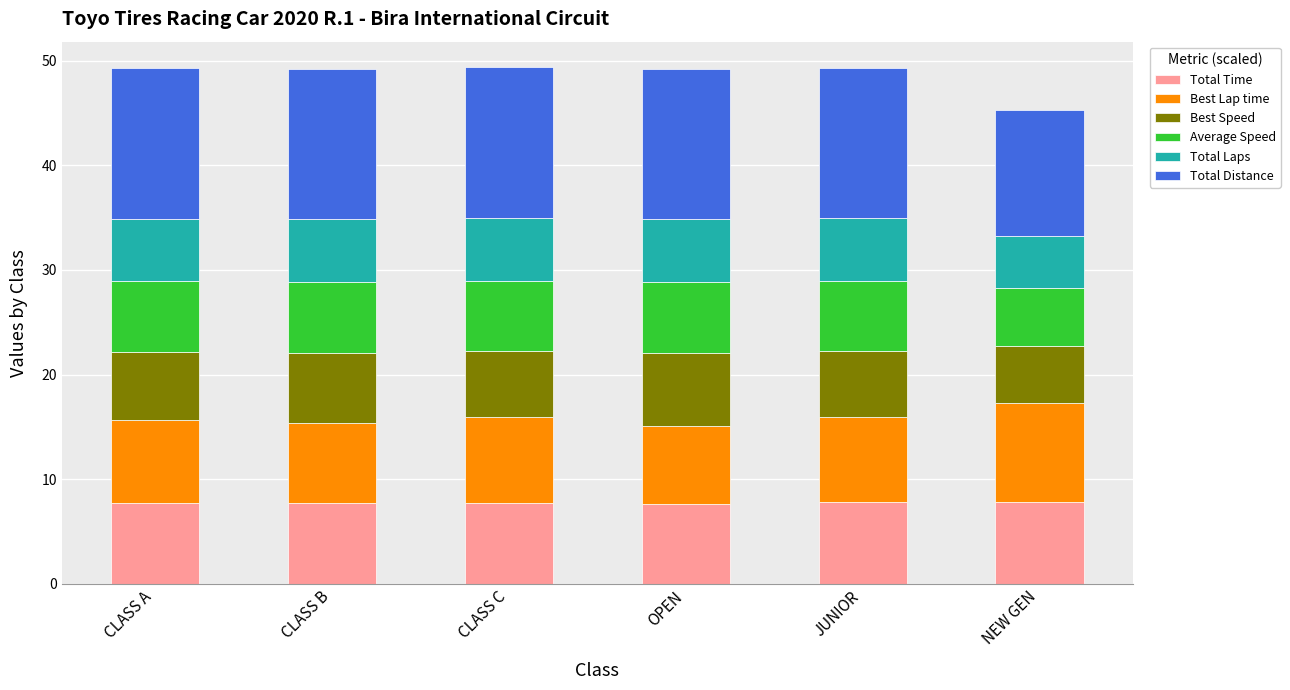

What is the total value across all series at CLASS A?

49.3